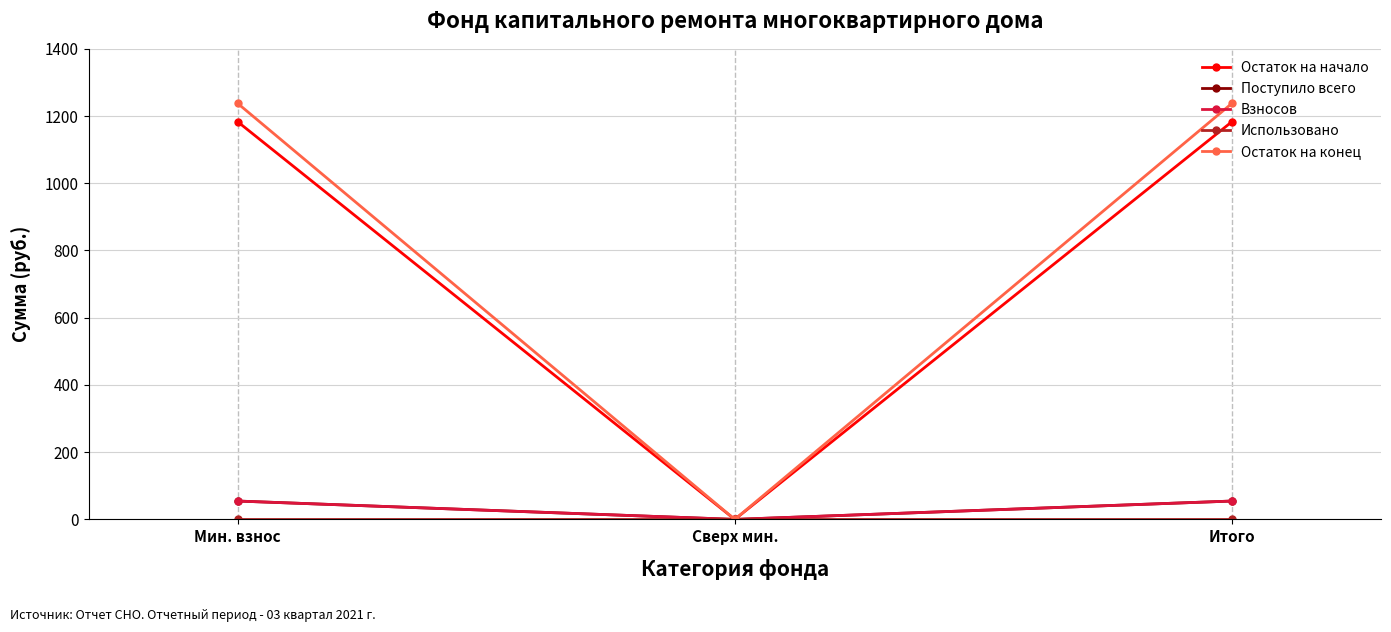

Read the Остаток на конец value at Мин. взнос.

1237.6